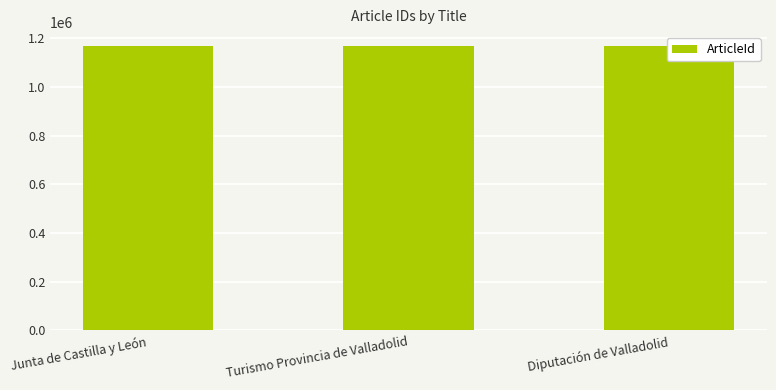

Reading right to left, what are all the values shown in this chart?

Diputación de Valladolid=1167533	Turismo Provincia de Valladolid=1167553	Junta de Castilla y León=1167543